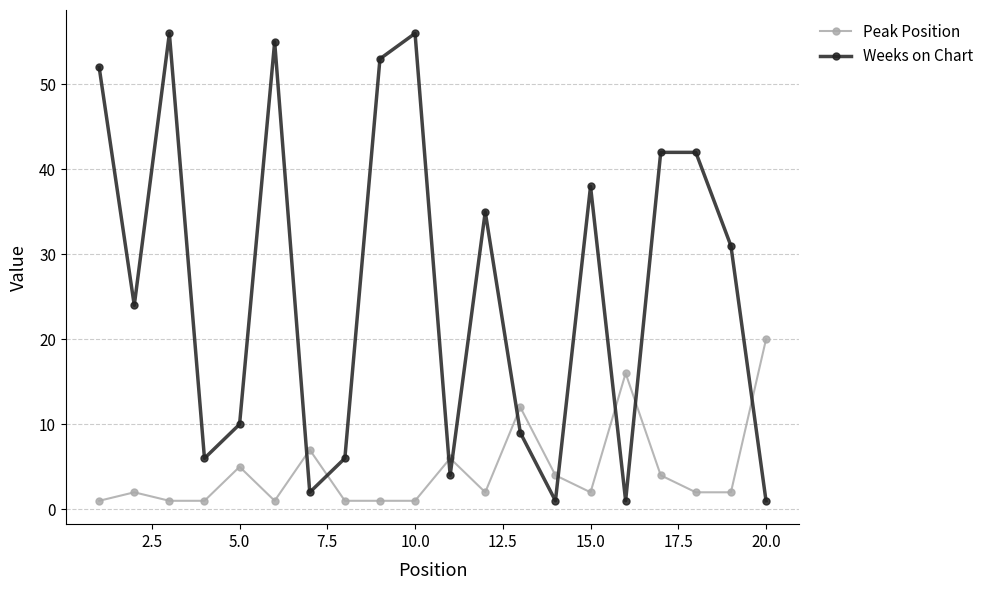

How many times do Peak Position and Weeks on Chart cross each other?

9